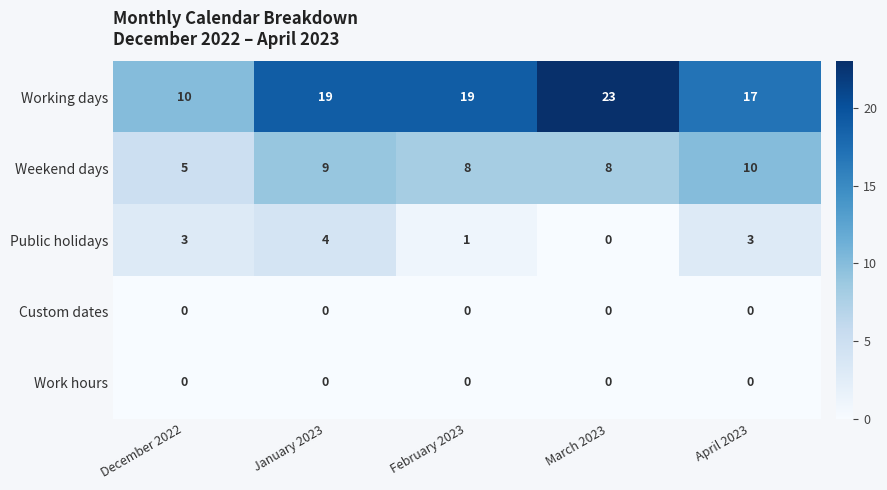

How many distinct data groups are displayed?

5